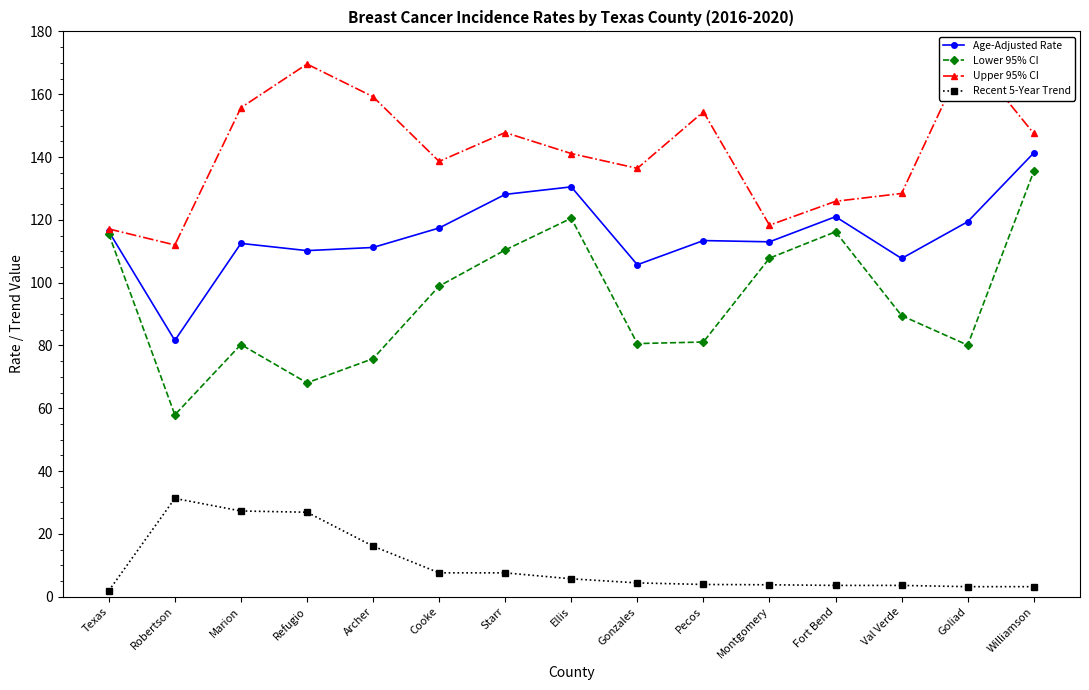

The value of Age-Adjusted Rate at Val Verde is 148.1. True or false?

False